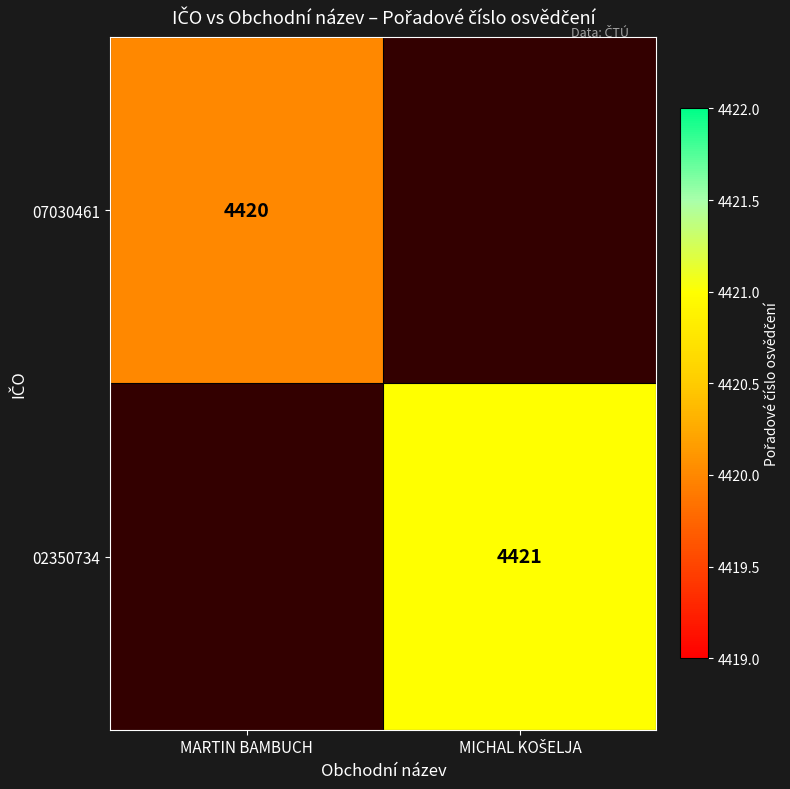

Rank the categories by 02350734 value from lowest to highest.

MARTIN BAMBUCH, MICHAL KOŠELJA